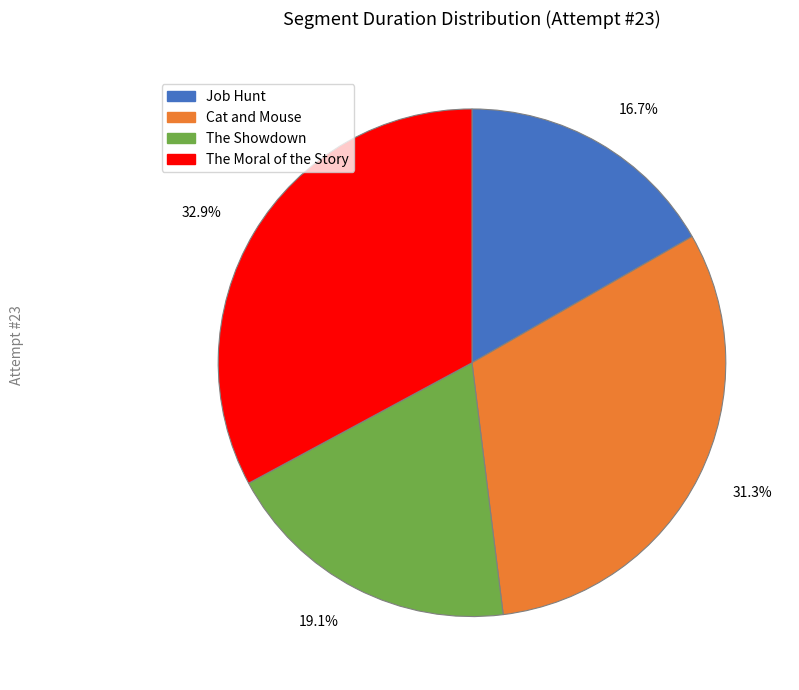

How many slices are in this pie chart?

4